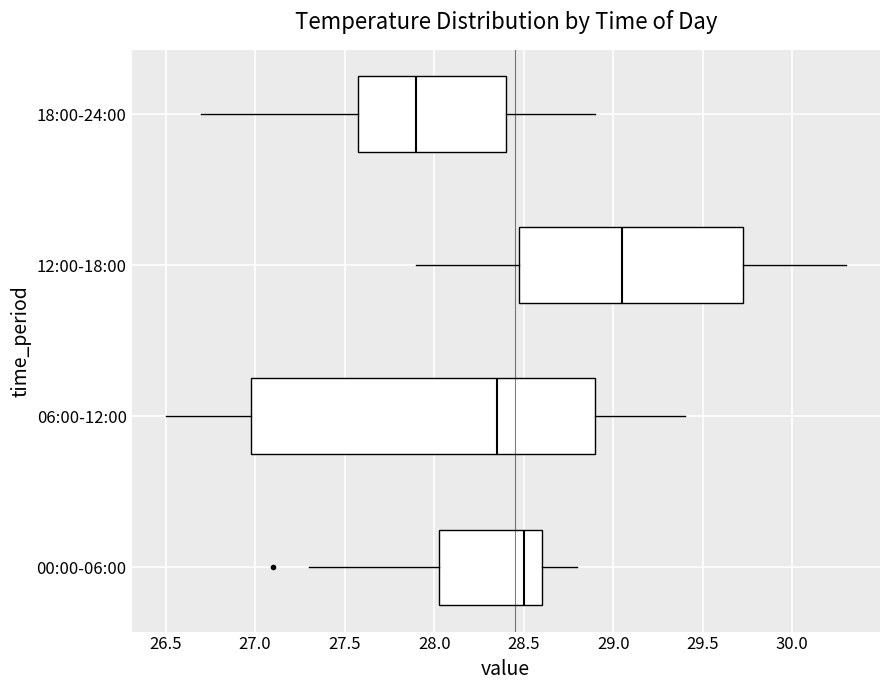

Reading bottom to top, read every box against the x-axis: the position of its median line, the range the box covers, and the ends of its whiskers. The values are not printed on the chart, so give them approximately, as read against the axis.

00:00-06:00: median 28.50, box 28.05 to 28.60, whiskers 27.30 to 28.80
06:00-12:00: median 28.35, box 27.00 to 28.90, whiskers 26.50 to 29.40
12:00-18:00: median 29.05, box 28.50 to 29.75, whiskers 27.90 to 30.30
18:00-24:00: median 27.90, box 27.60 to 28.40, whiskers 26.70 to 28.90